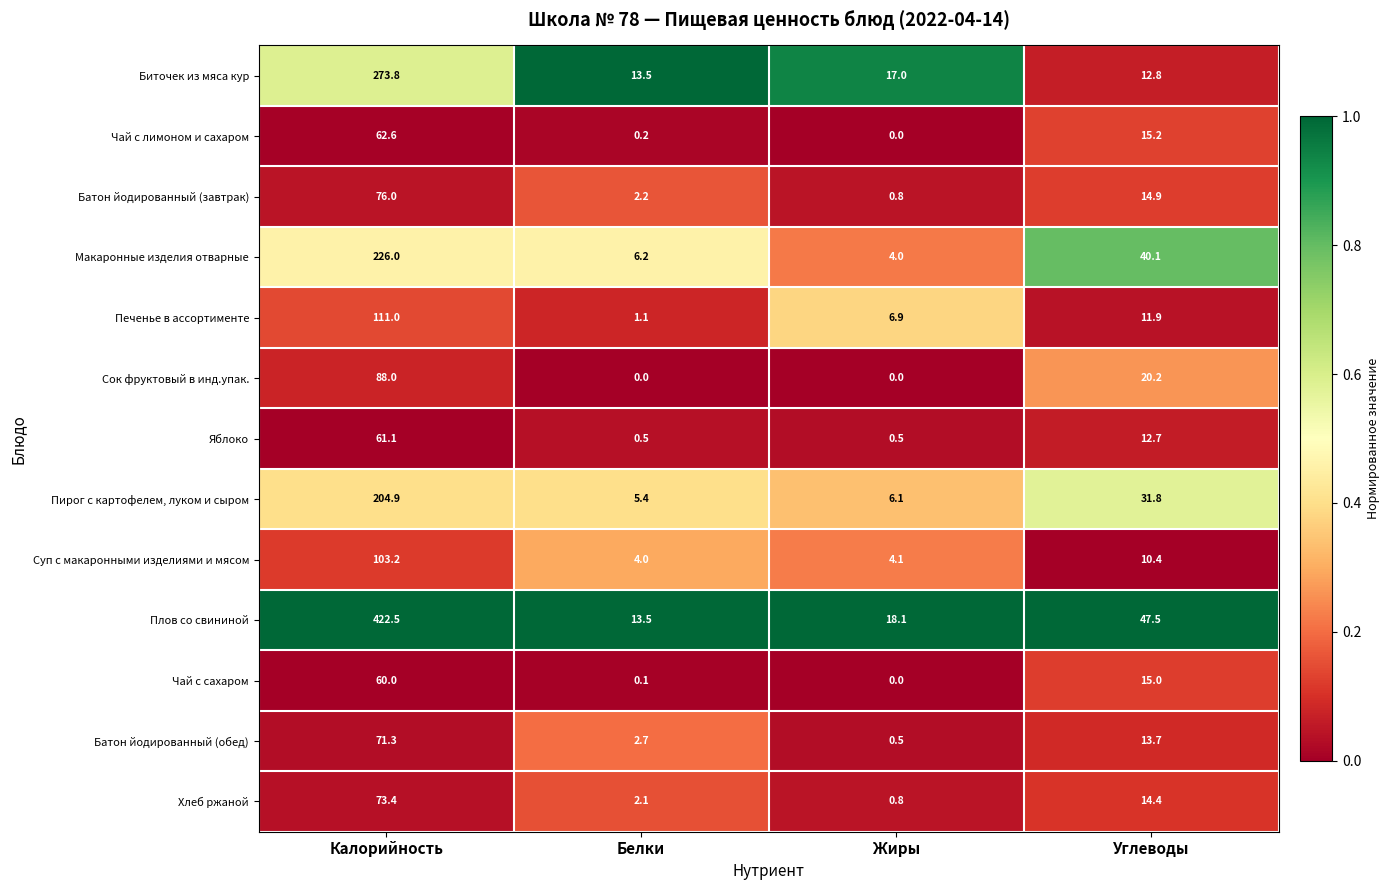

What is the difference between the Плов со свининой values at Белки and Калорийность?

409.0